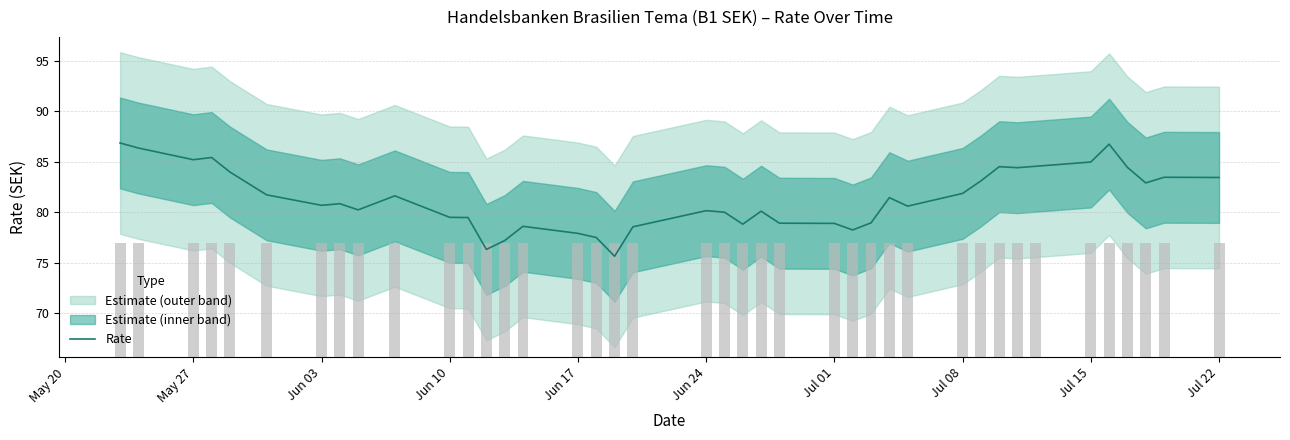

What position from the right is Jun 24?

21